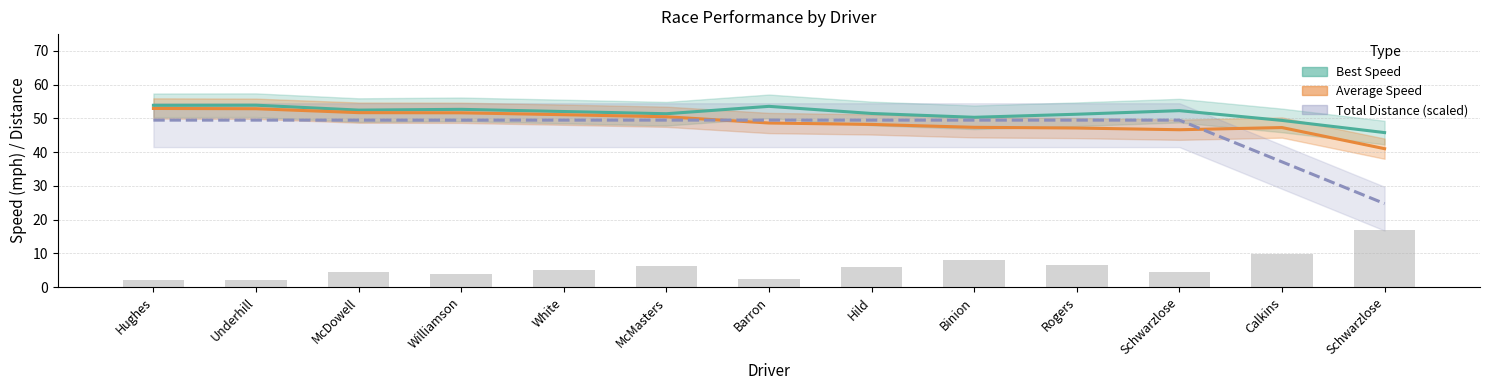

The value of Total Distance (scaled) at Binion is 49.5. True or false?

True